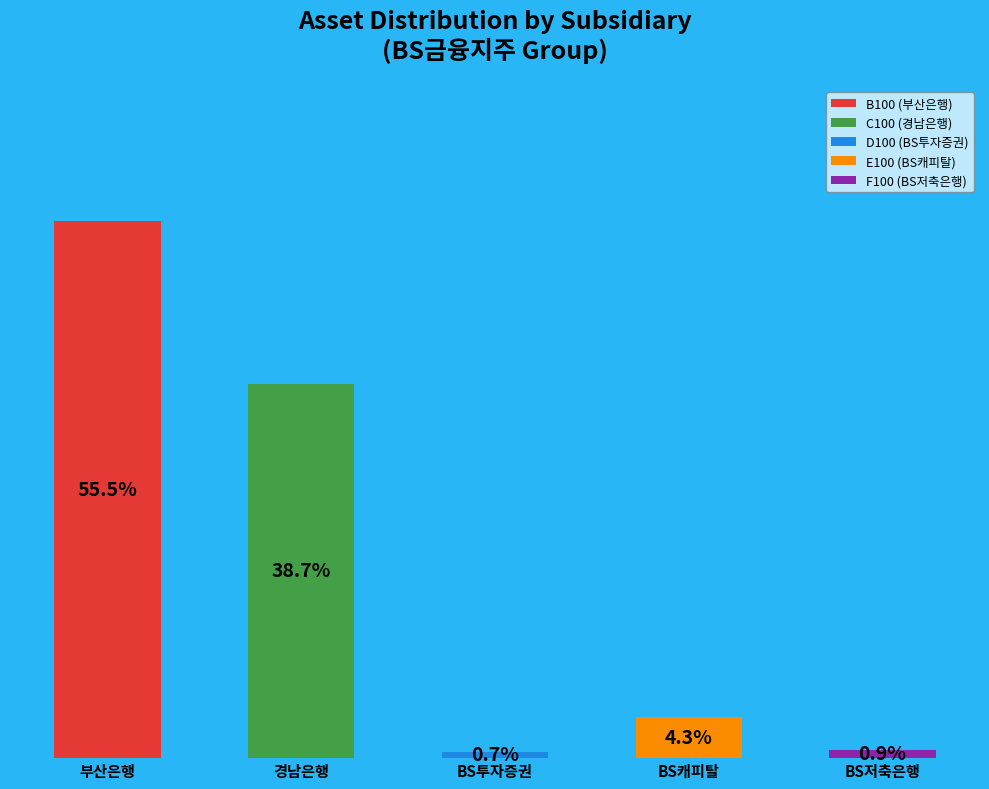

The E100 (BS캐피탈) slice represents 4% of the pie. True or false?

True